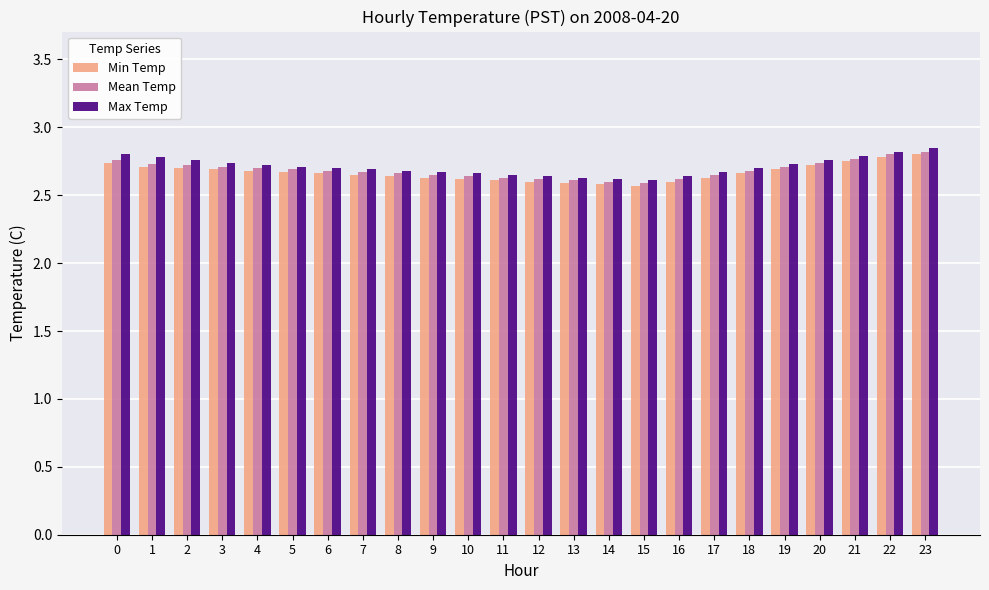

Count the Min Temp values in the range 2 to 3.

24